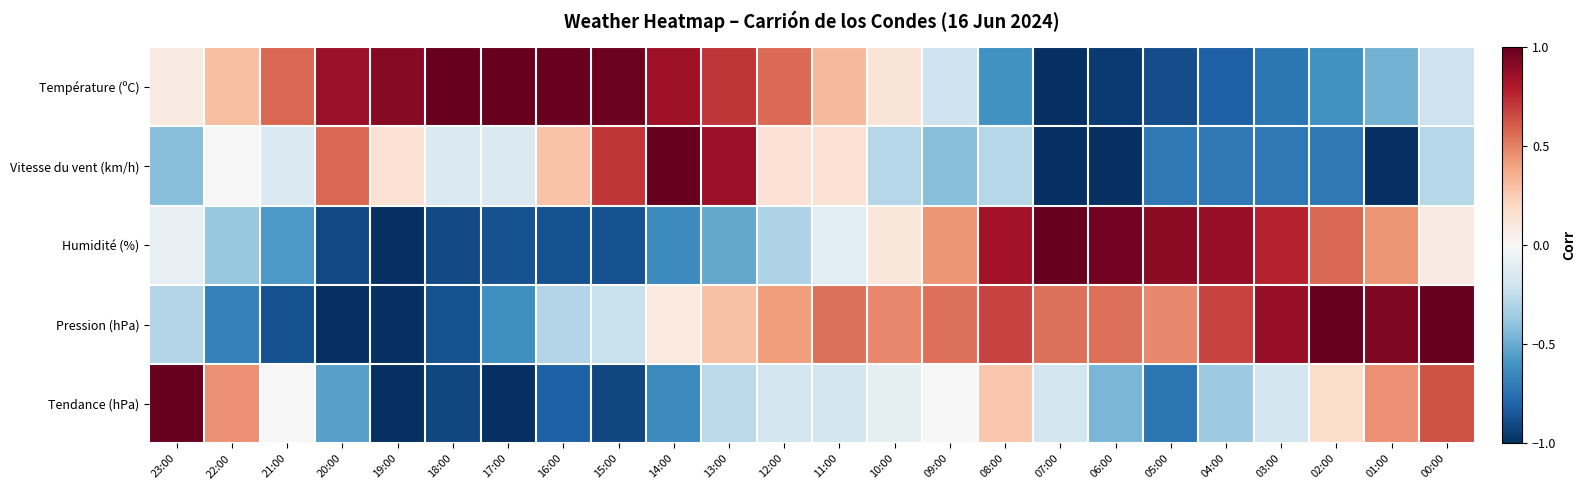

Which series has the largest total across all categories?

Pression (hPa)